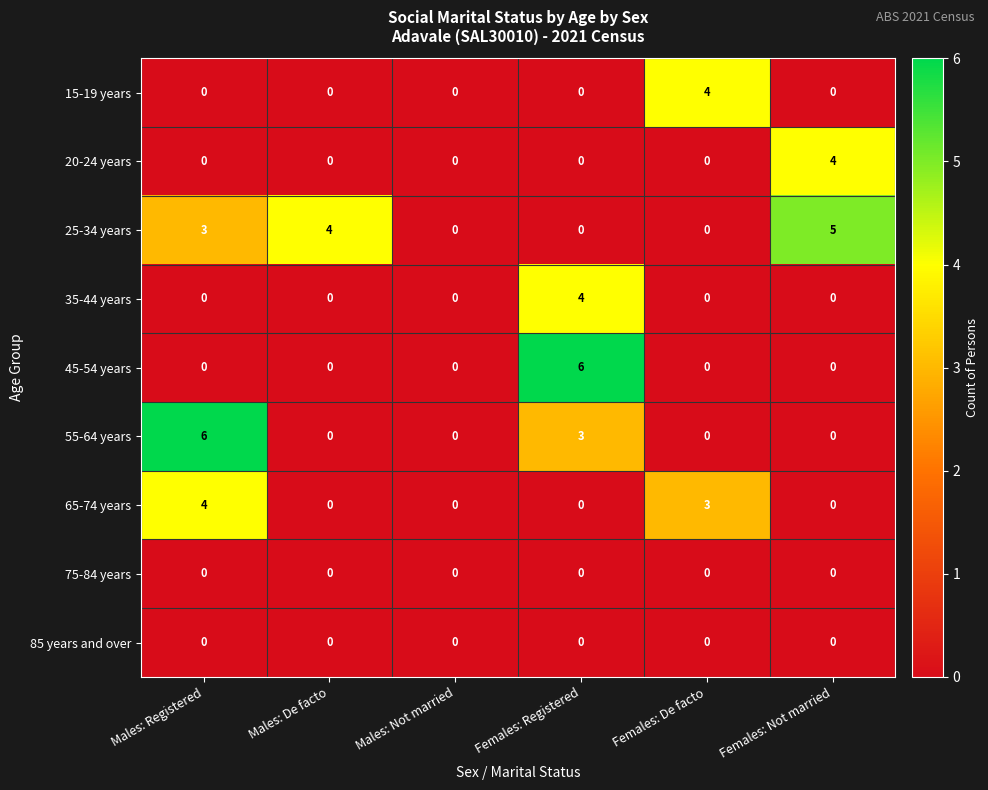

What is the sum of all 25-34 years values?

12